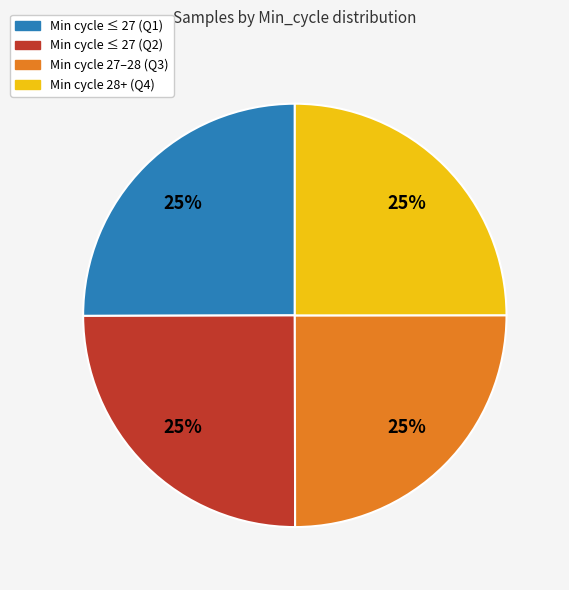

Is there any slice that represents more than half of the pie?

No